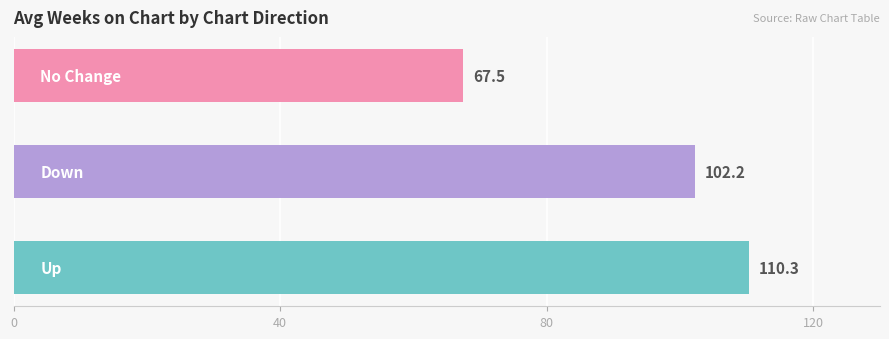

What is the difference between the maximum and minimum values?

42.8